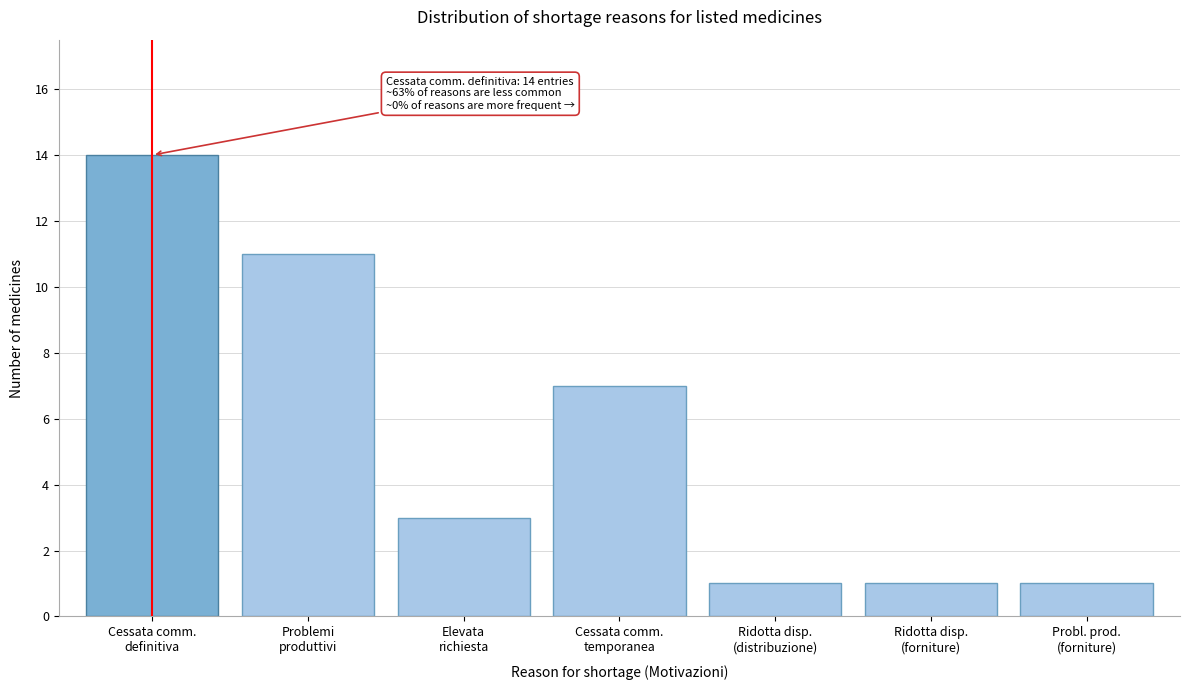

Reading left to right, transcribe all the data shown in this chart.

14	11	3	7	1	1	1